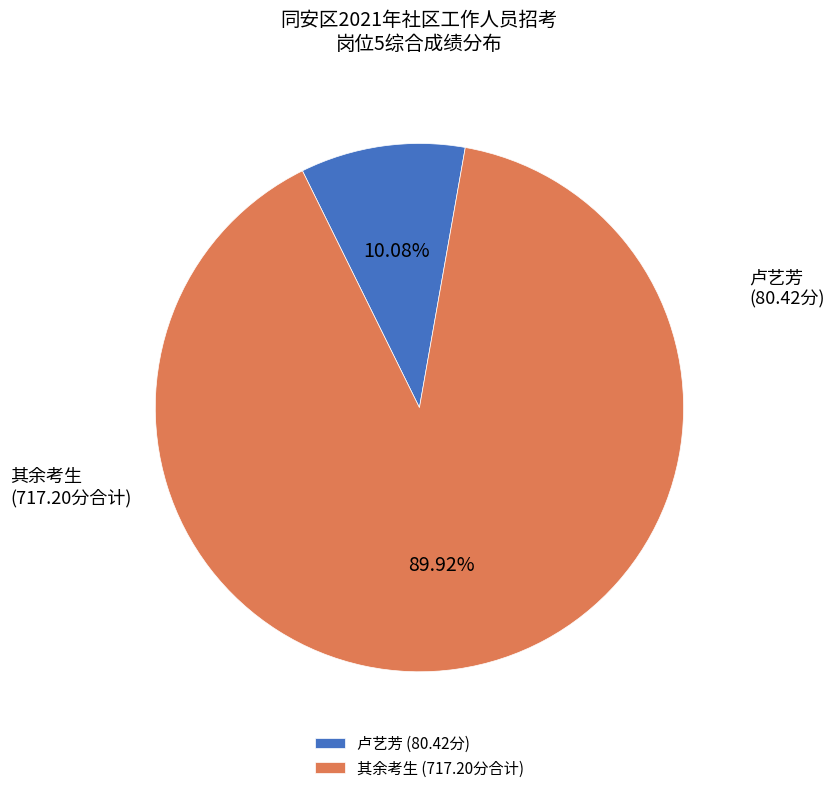

Is the sum of 卢艺芳 (80.42分) and 其余考生 (717.20分合计) greater than half?

Yes